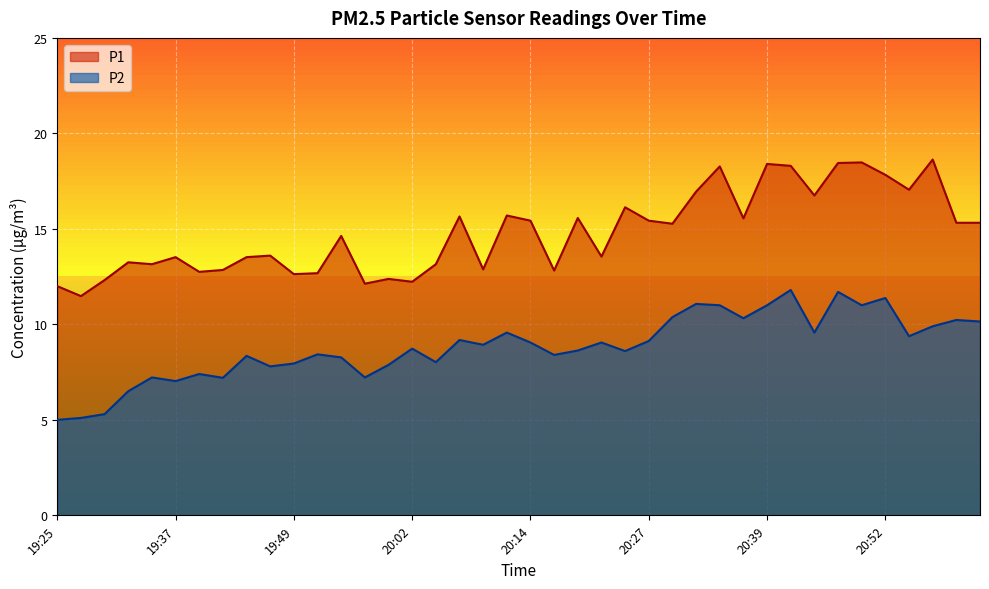

What is the sum of the P1 values at 20:37 and 20:27?

31.0